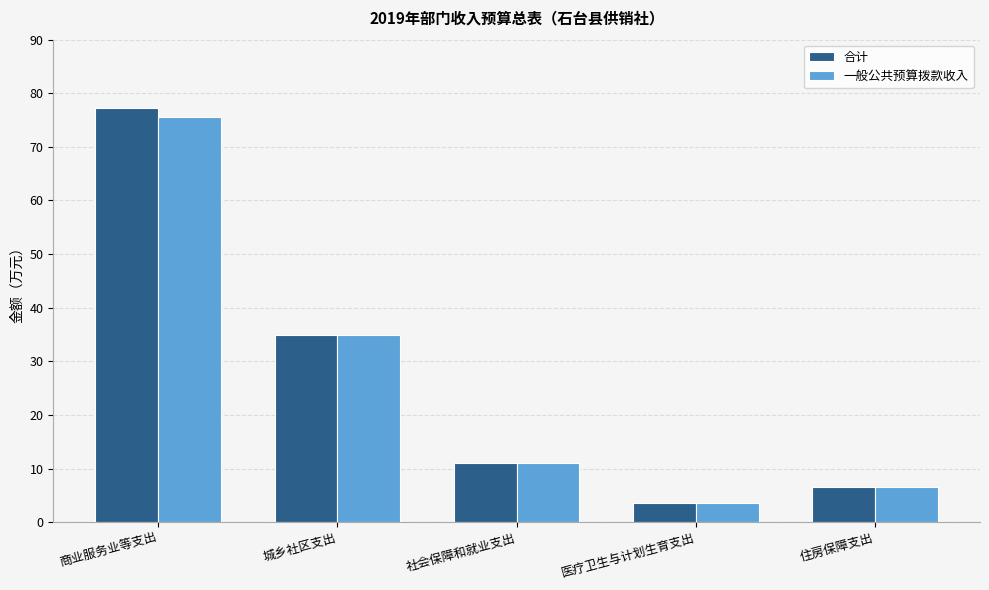

What is the difference between the second highest and minimum values in the 一般公共预算拨款收入 series?

31.4